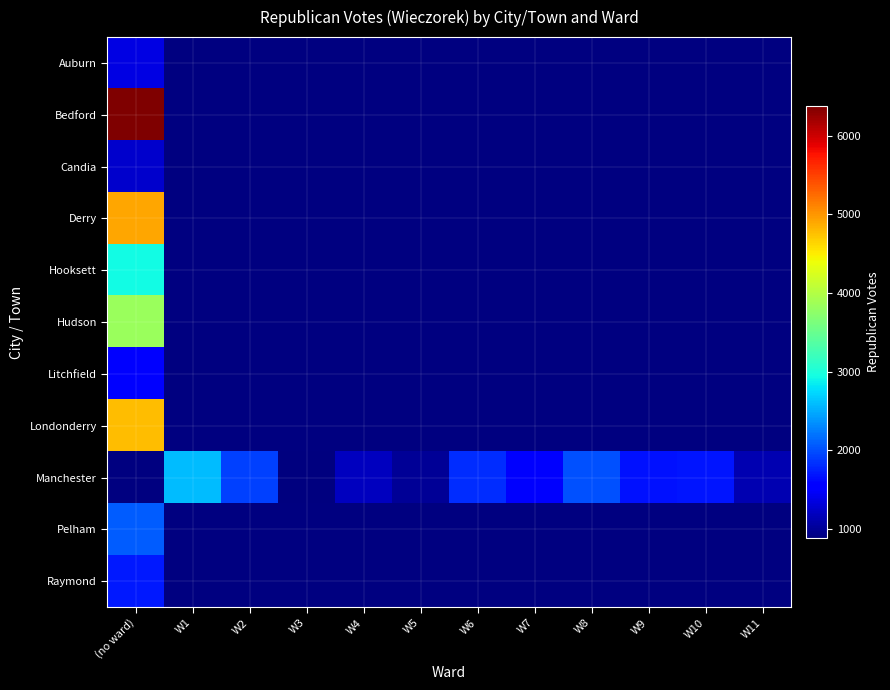

Which label corresponds to the smallest value in the chart?

W3